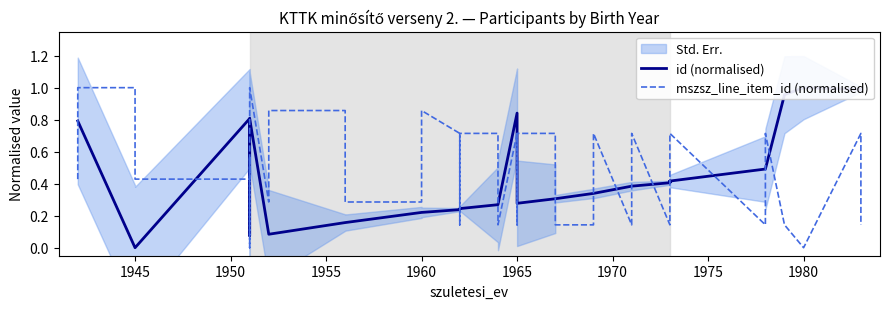

What value does the mszsz_line_item_id (normalised) series have at 1975?

0.4